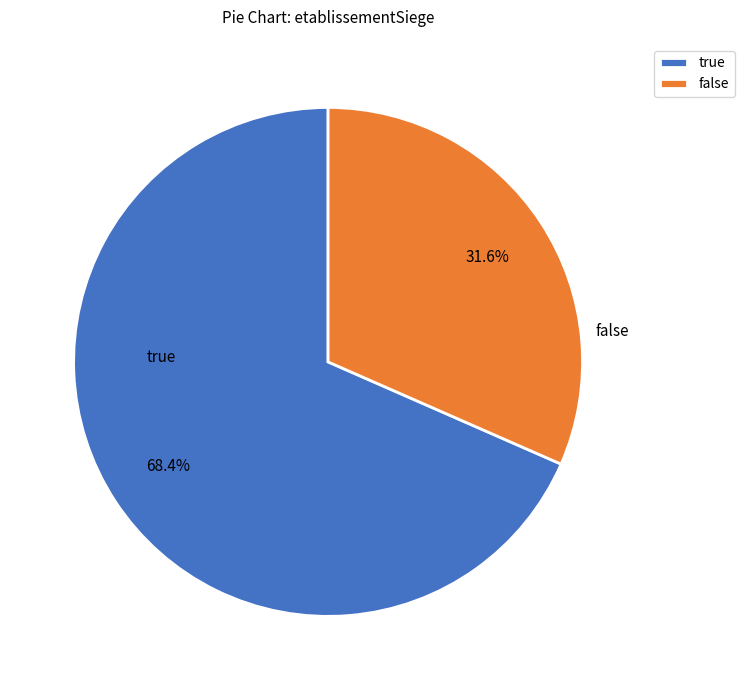

Which has a higher value, true or false?

true